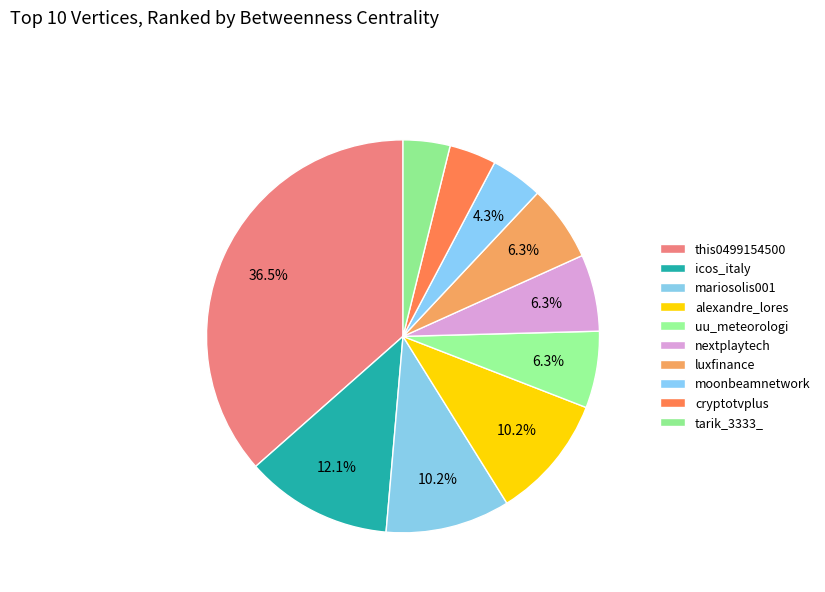

What percentage do moonbeamnetwork and tarik_3333_ together represent?

8.1%